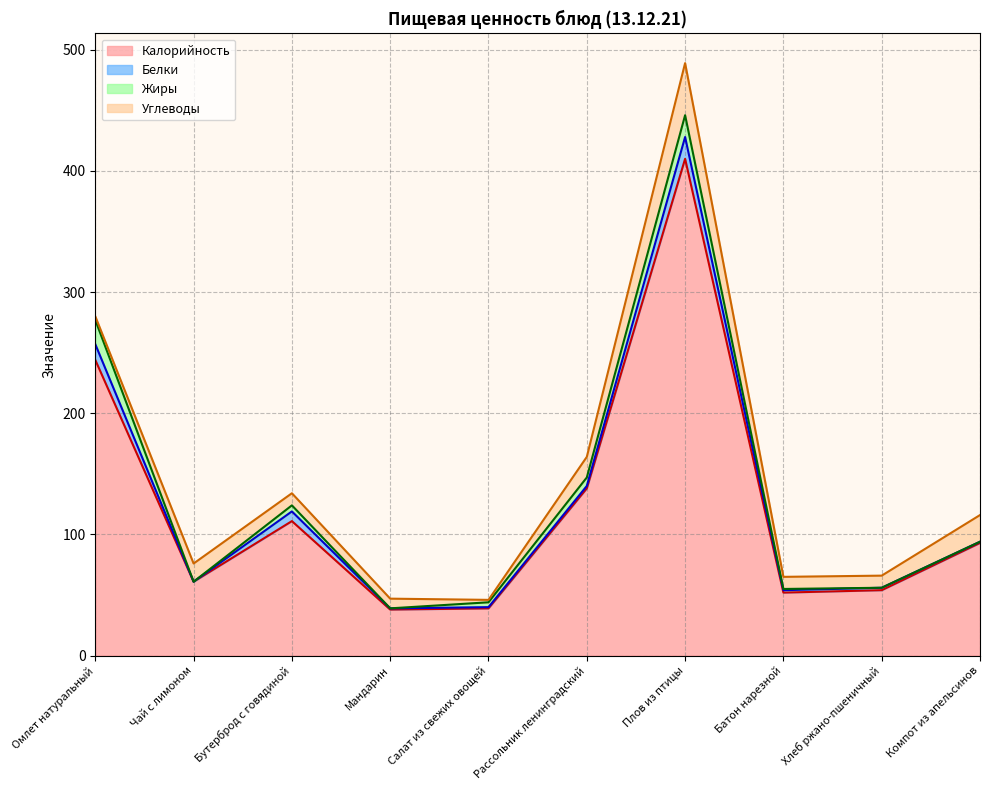

How many data points in Калорийность are less than 93?

5